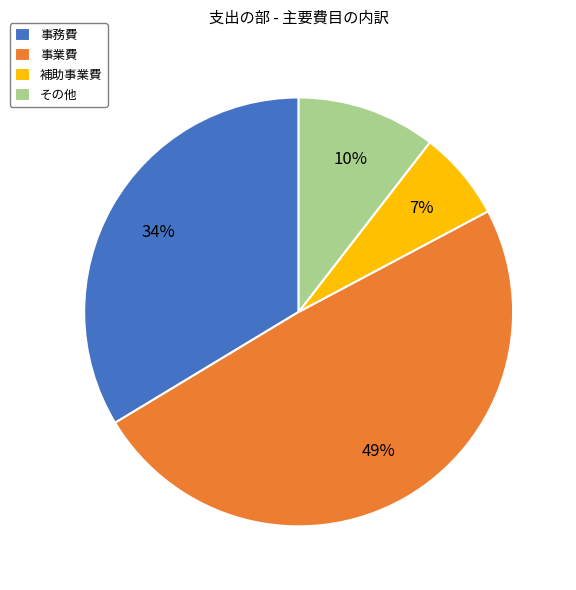

To the nearest percent, what is the difference between the 補助事業費 and 事業費 slice percentages?

42%